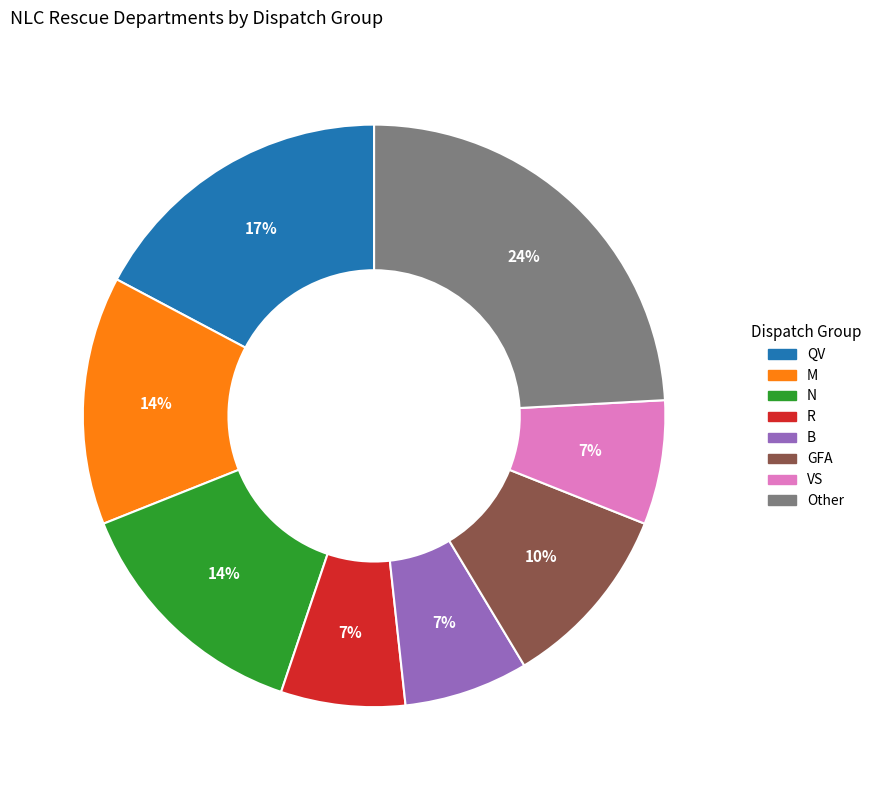

True or false: QV accounts for 26% of the total.

False